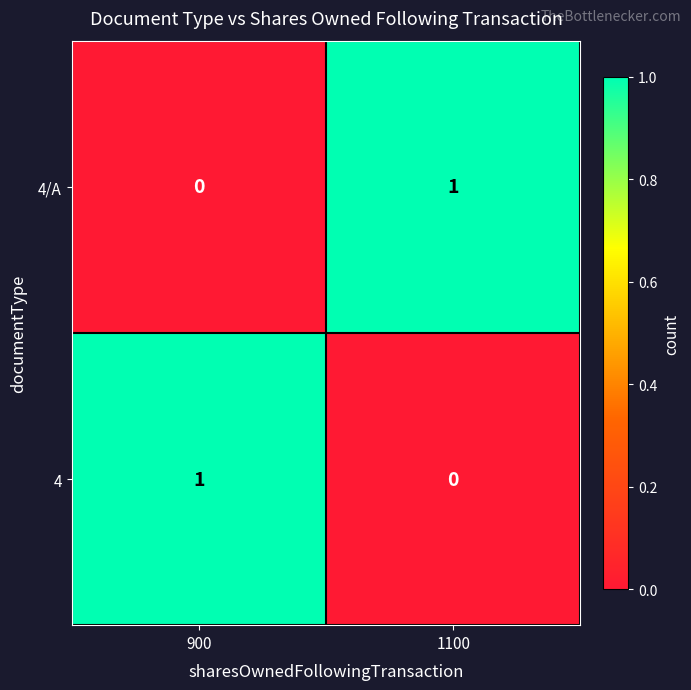

Is it true that 4/A equals 1 at 1100?

True